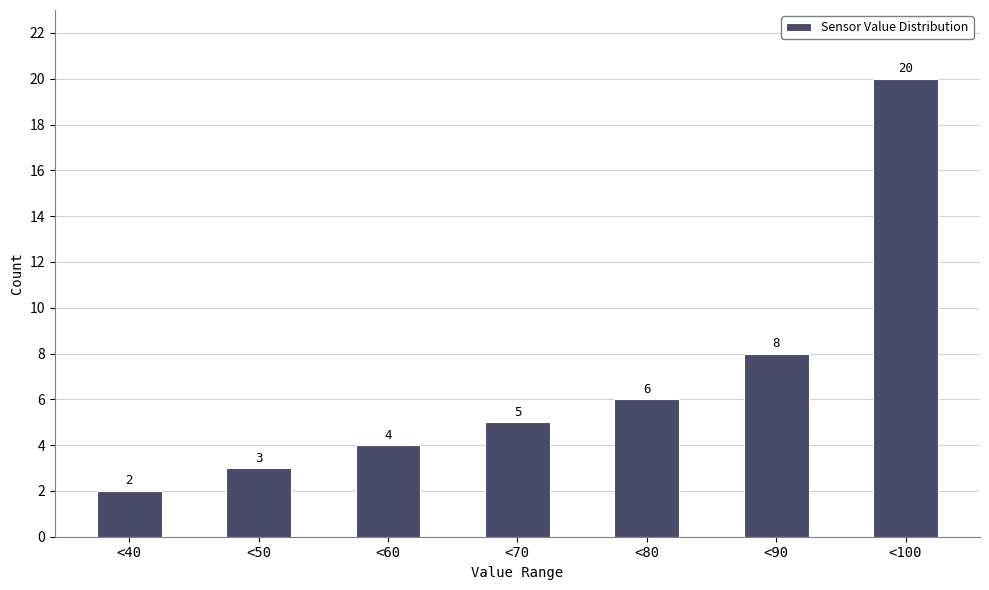

Reading left to right, extract all data points from this chart.

<40=2	<50=3	<60=4	<70=5	<80=6	<90=8	<100=20